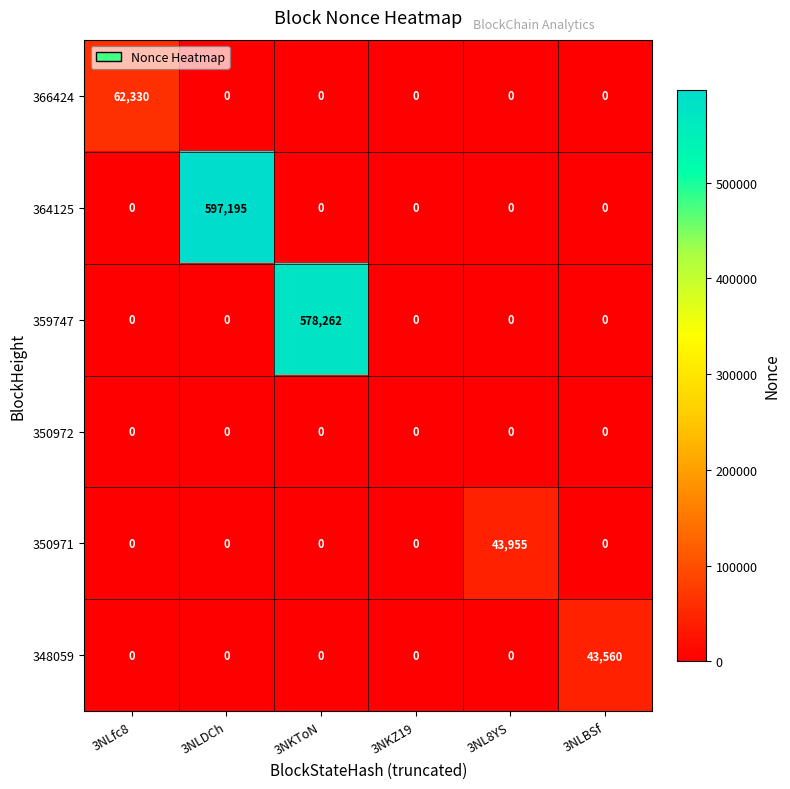

What is the difference between the maximum and second lowest values in the 364125 series?

597195